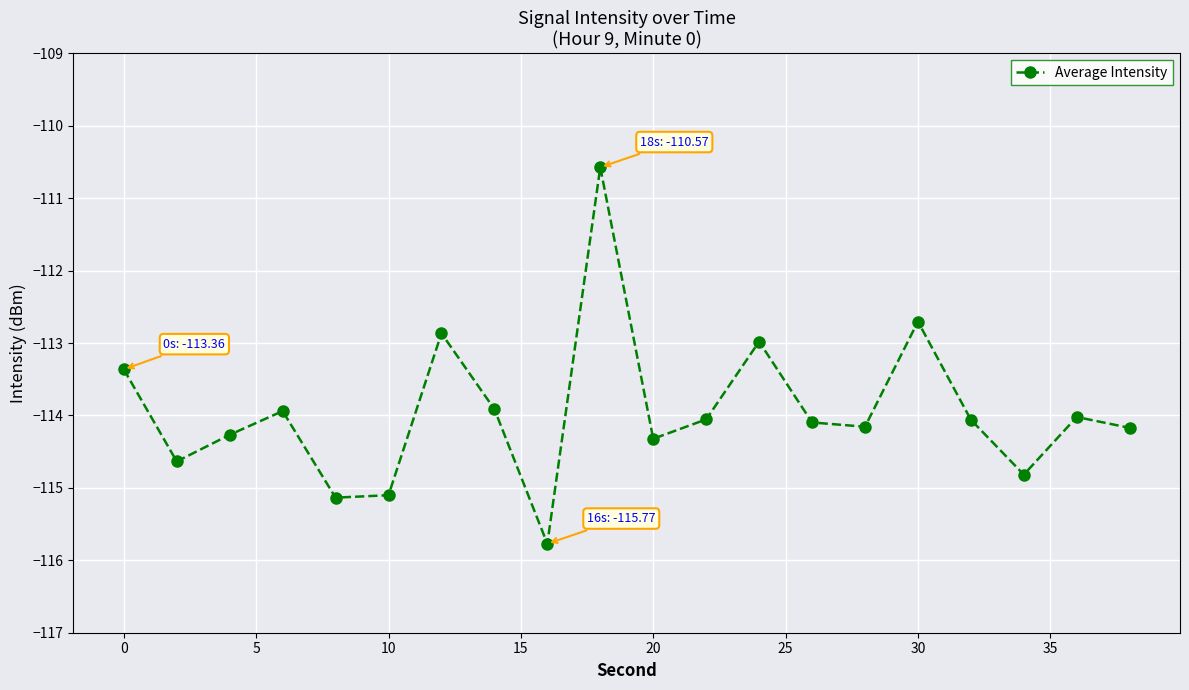

What is the value of the 11th point from the left?

-114.3